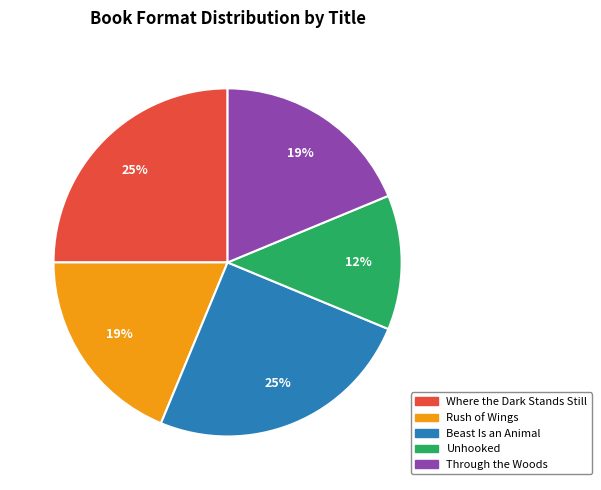

To the nearest percent, what is the average slice percentage?

20%